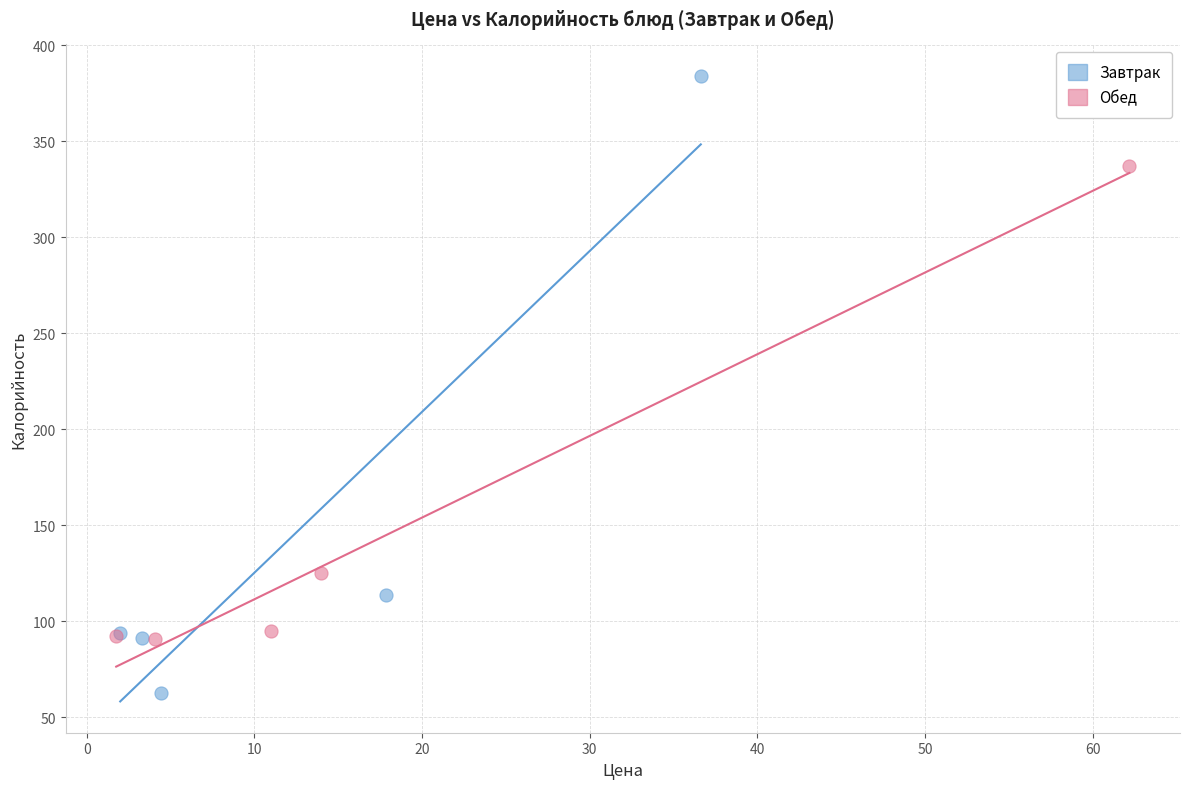

Which series has the largest Y range (max minus min)?

Завтрак